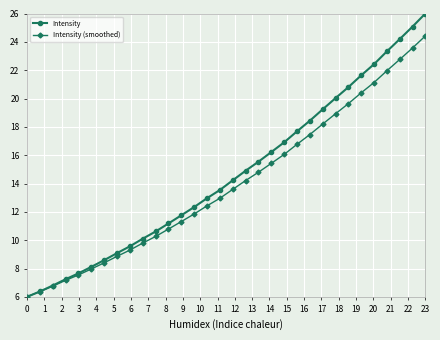

How many lines are shown in the chart?

2